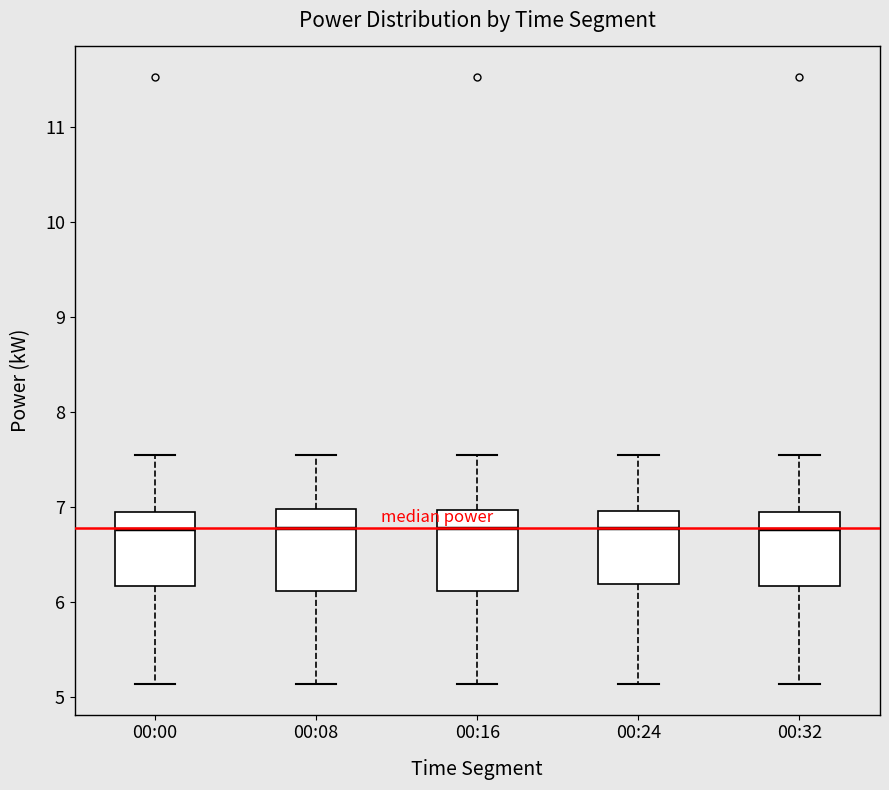

Reading left to right, transcribe this box plot: for each box, give where its median line is, the range the box spans, and where its two whiskers end, as read against the y-axis. The values are not printed on the chart, so give them approximately, as read against the axis.

00:00: median 6.8, box 6.2 to 7.0, whiskers 5.1 to 7.6
00:08: median 6.8, box 6.1 to 7.0, whiskers 5.1 to 7.6
00:16: median 6.8, box 6.1 to 7.0, whiskers 5.1 to 7.6
00:24: median 6.8, box 6.2 to 7.0, whiskers 5.1 to 7.6
00:32: median 6.8, box 6.2 to 7.0, whiskers 5.1 to 7.6